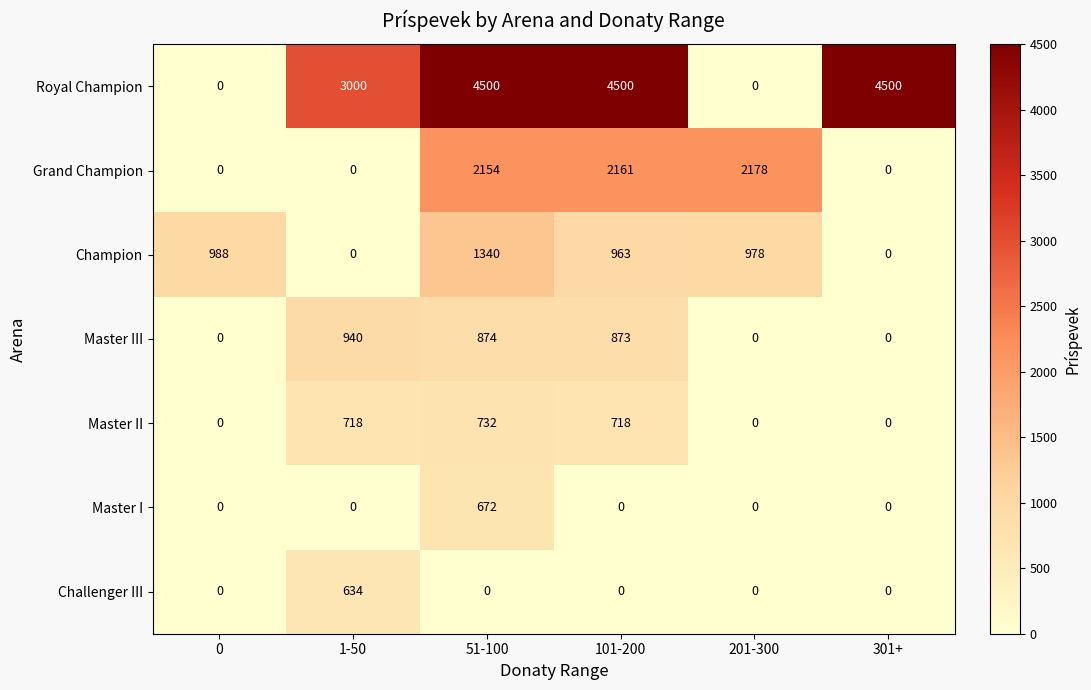

Which series has the widest spread of values?

Royal Champion